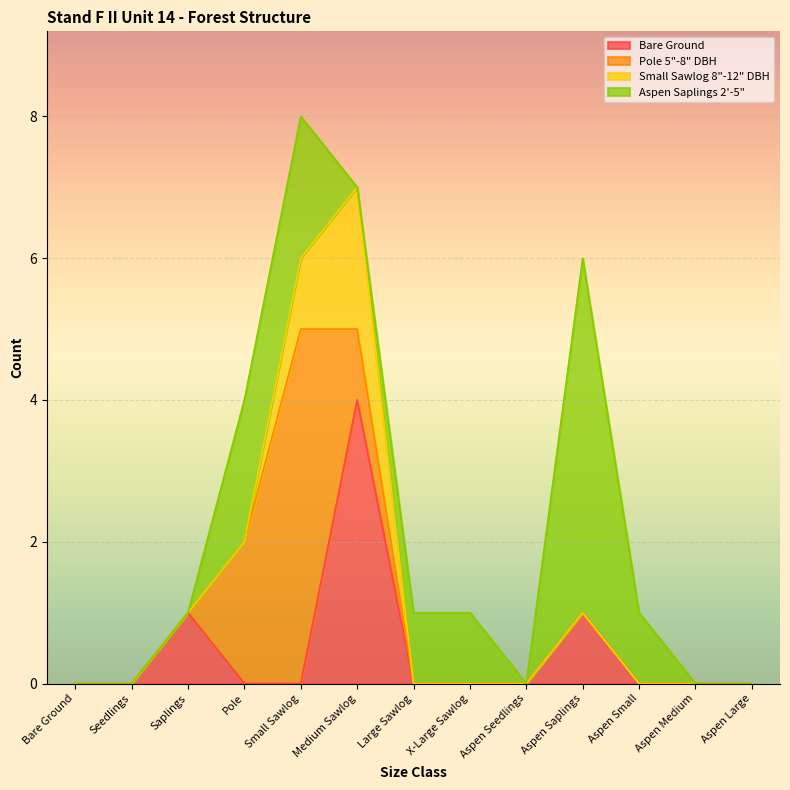

At Aspen Medium, list the series in order from largest to smallest.

Bare Ground, Pole 5"-8" DBH, Small Sawlog 8"-12" DBH, Aspen Saplings 2'-5"